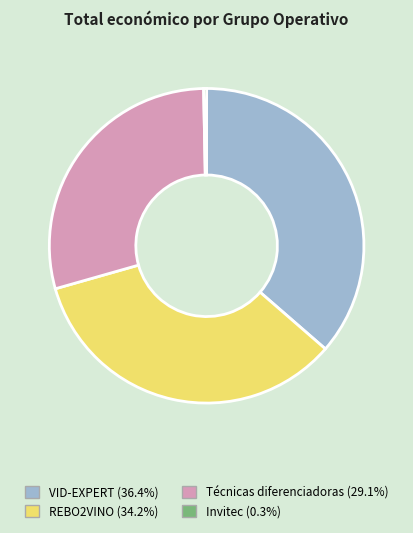

Approximately how many times larger is the value at VID-EXPERT compared to REBO2VINO?

1.1